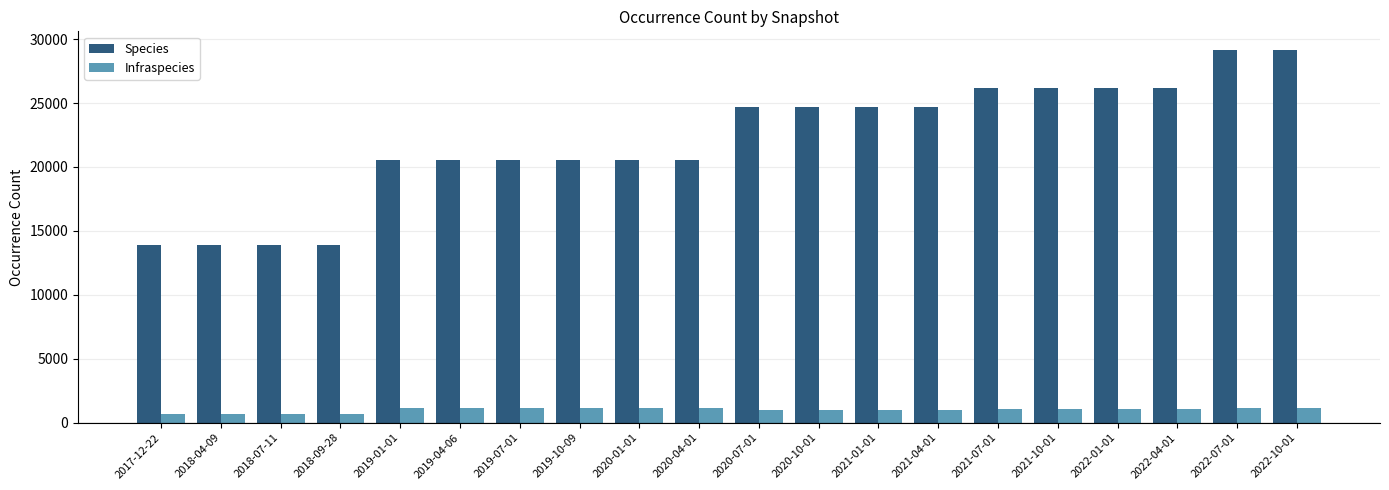

What is the sum of all Species values?

440490